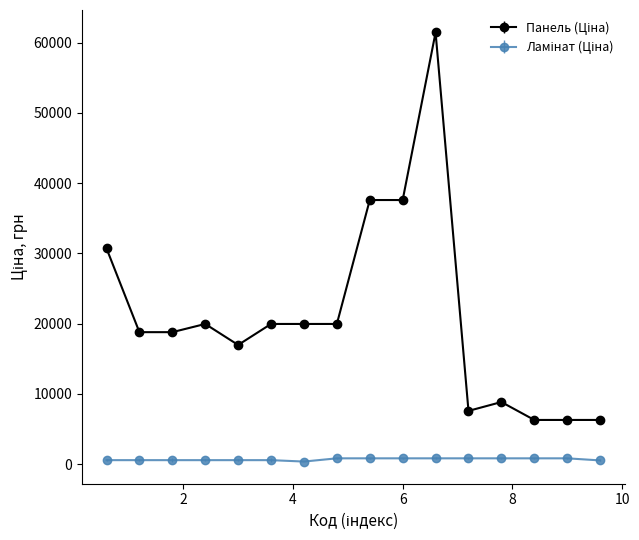

At how many categories does at least one series exceed 20792?

4